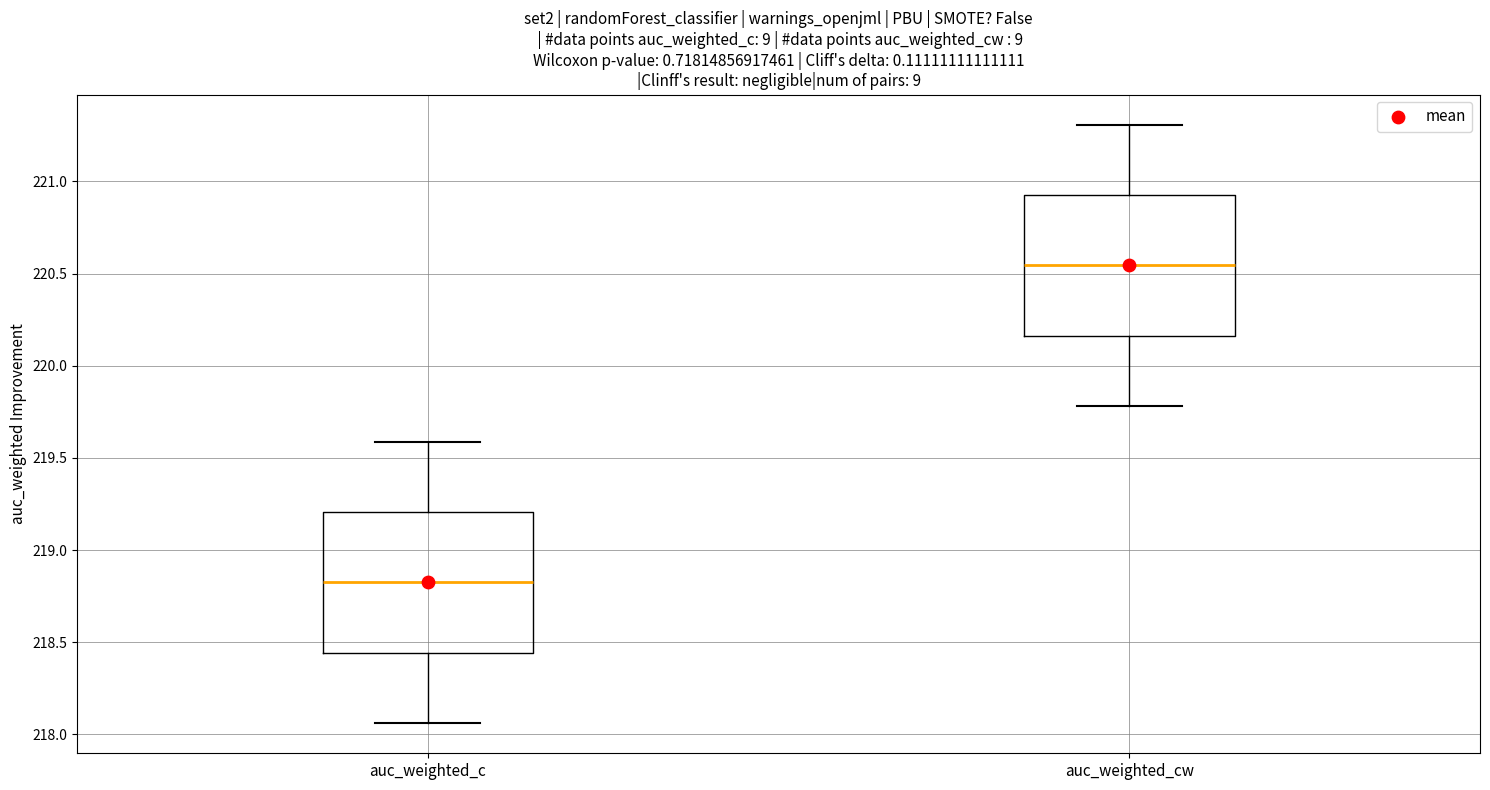

Reading left to right, transcribe this box plot: for each box, give where its median line is, the range the box spans, and where its two whiskers end, as read against the y-axis. The values are not printed on the chart, so give them approximately, as read against the axis.

auc_weighted_c: median 218.80, box 218.45 to 219.20, whiskers 218.05 to 219.60
auc_weighted_cw: median 220.55, box 220.15 to 220.95, whiskers 219.80 to 221.30